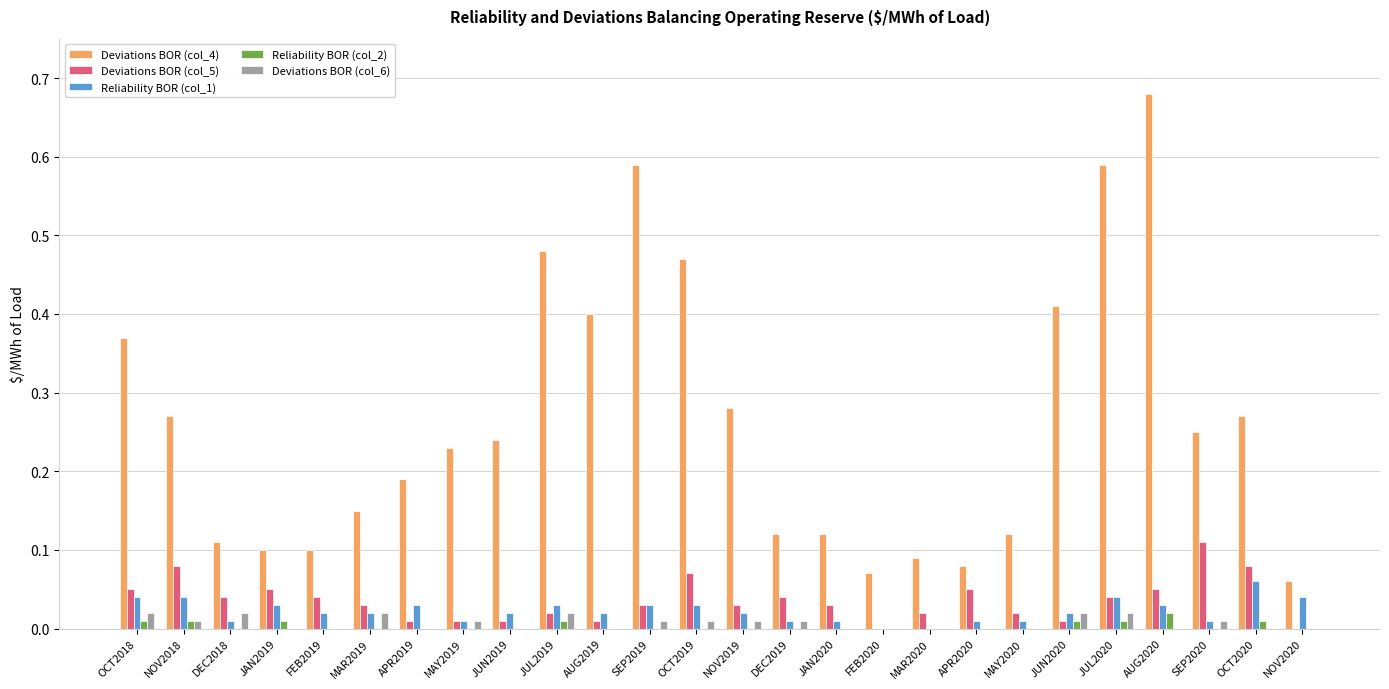

Is the value of Deviations BOR (col_5) at SEP2019 greater than the value of Deviations BOR (col_6) at SEP2019?

Yes